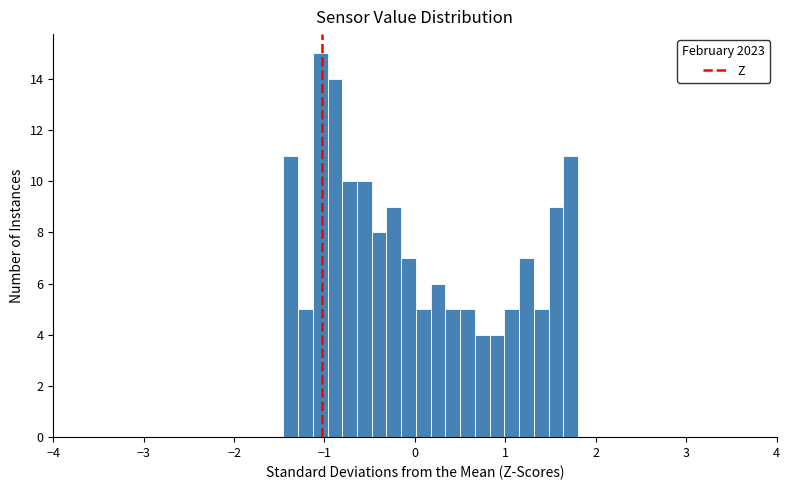

Around what value on the x-axis is the tallest bar? Give the approximate position of its centre, as read against the axis.

-1.0